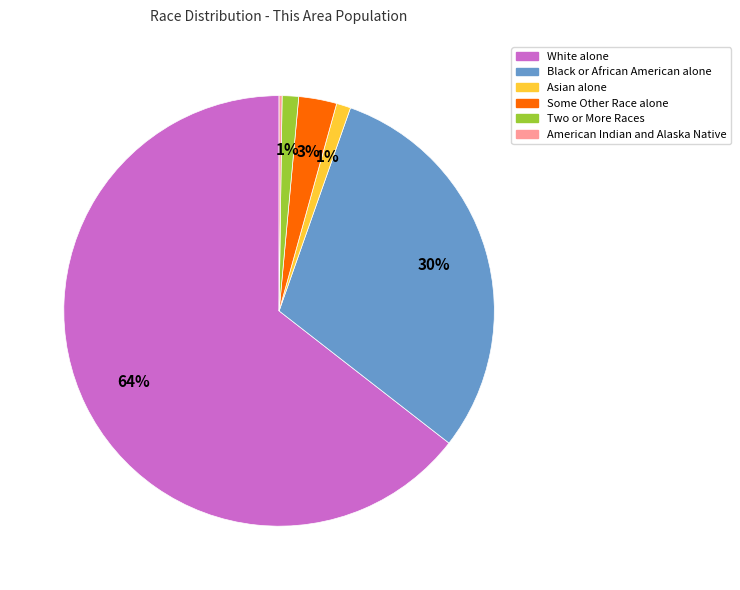

Does White alone represent more than half of the total?

Yes